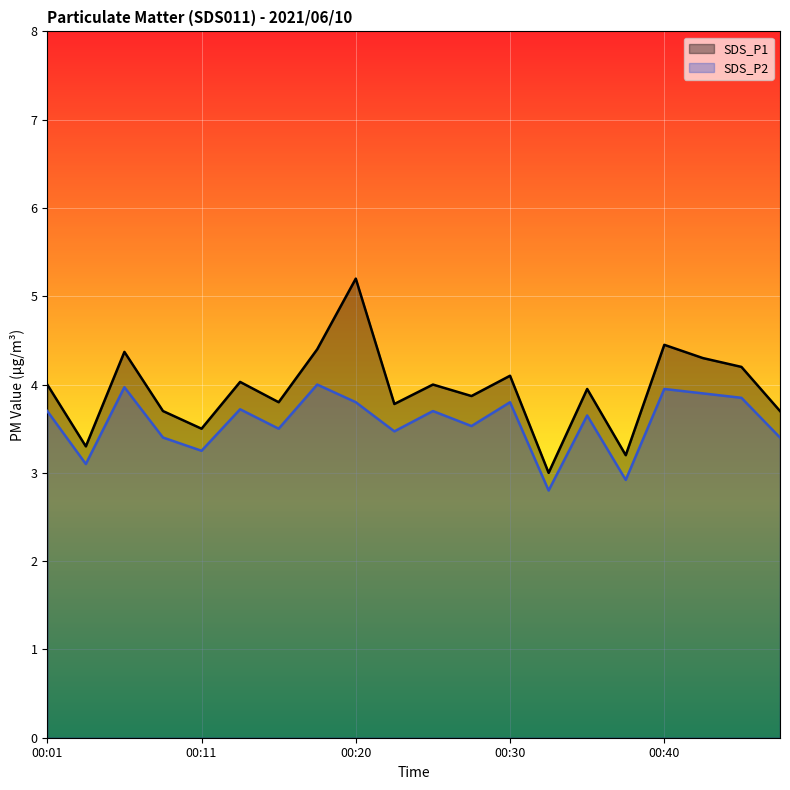

Where does the SDS_P2 series first go above 3?

00:01